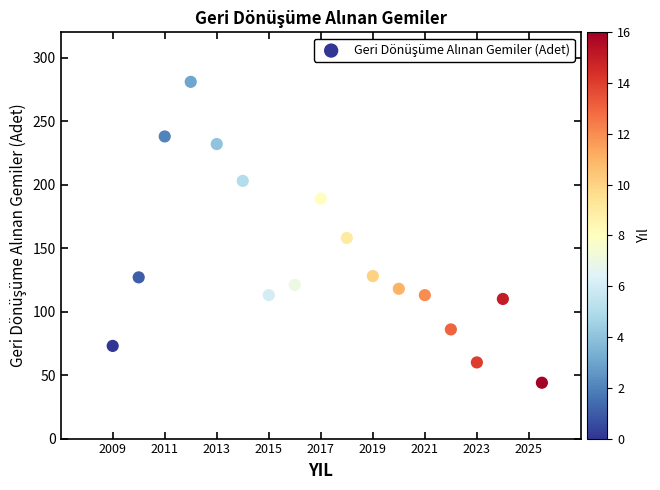

What is the range of Y values (max minus min)?

237